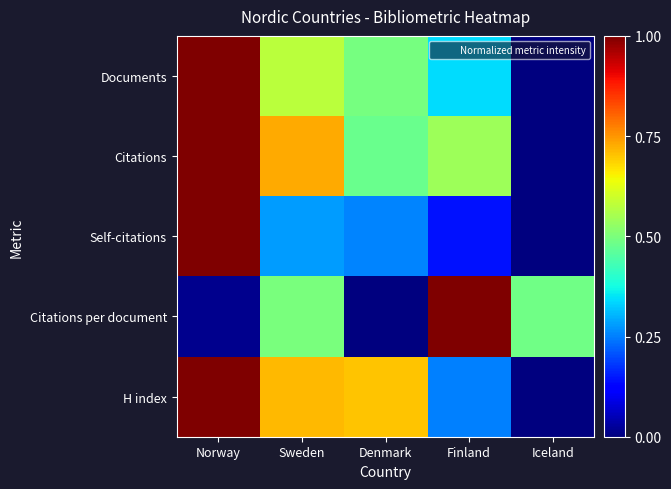

Reading right to left, list all the values displayed in this chart.

Documents: Iceland=0.0	Finland=0.3	Denmark=0.5	Sweden=0.6	Norway=1.0
Citations: Iceland=0.0	Finland=0.5	Denmark=0.5	Sweden=0.7	Norway=1.0
Self-citations: Iceland=0.0	Finland=0.1	Denmark=0.3	Sweden=0.3	Norway=1.0
Citations per document: Iceland=0.5	Finland=1.0	Denmark=0.0	Sweden=0.5	Norway=0.0
H index: Iceland=0.0	Finland=0.2	Denmark=0.7	Sweden=0.7	Norway=1.0